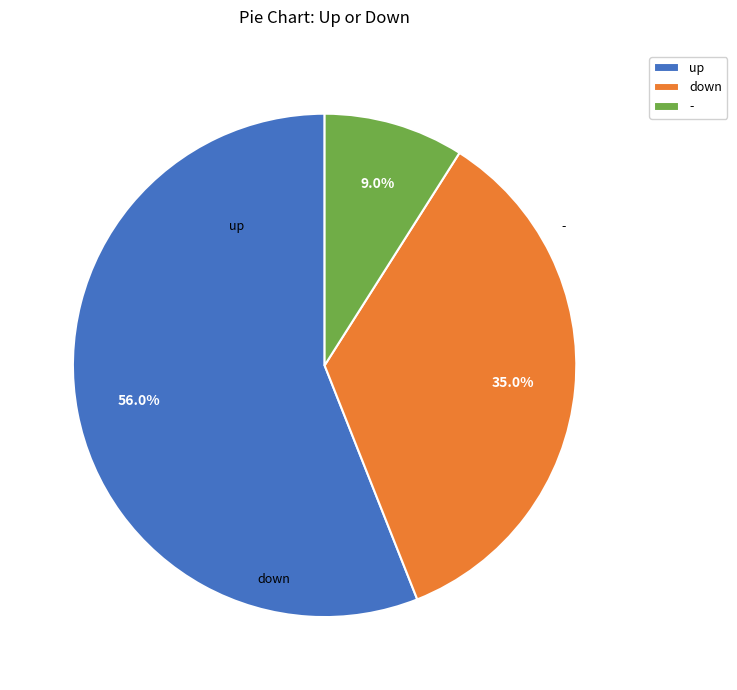

True or false: down accounts for 35% of the total.

True